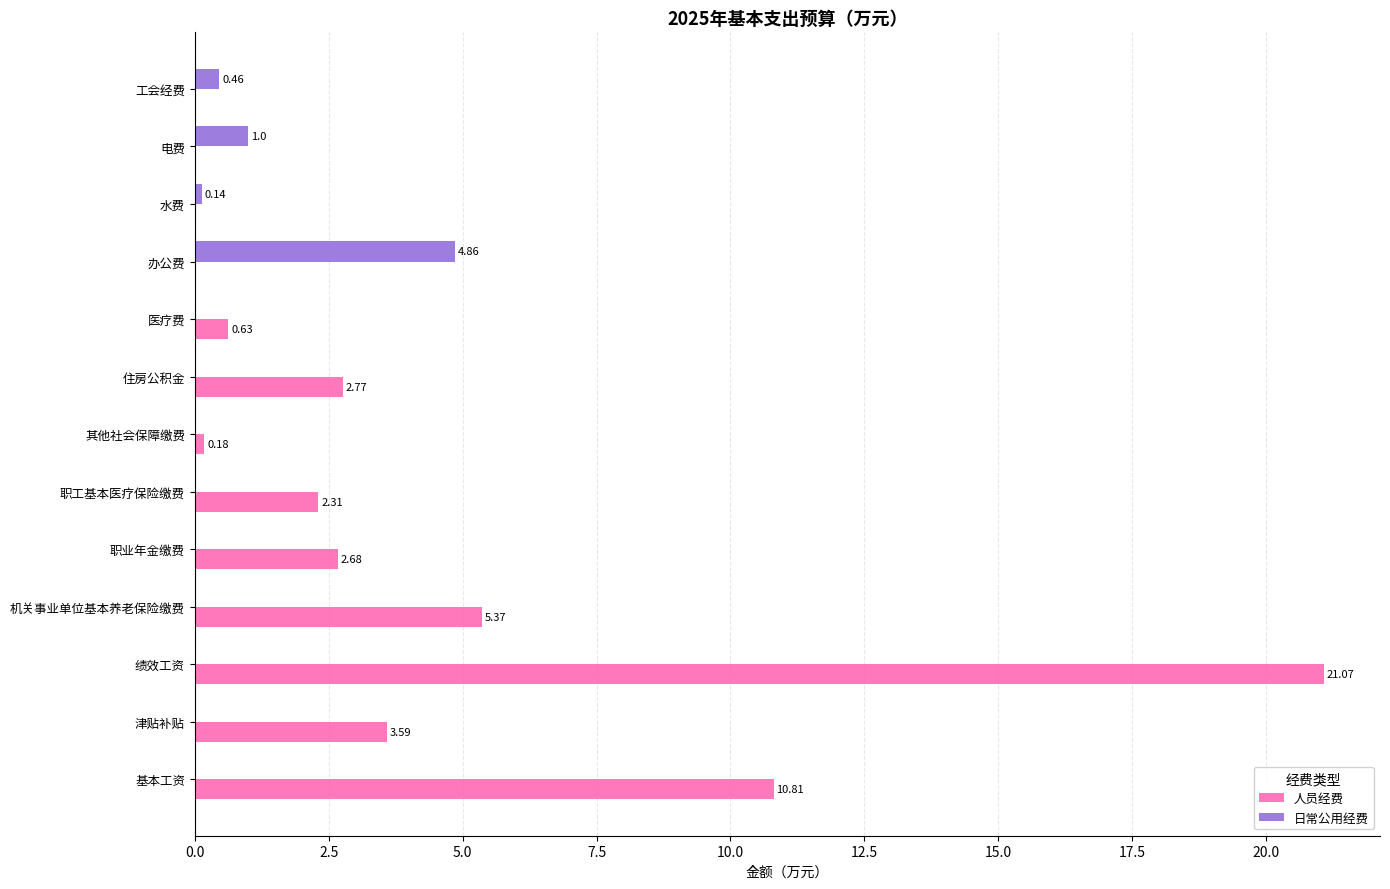

What is the sum of all 人员经费 values?

49.4